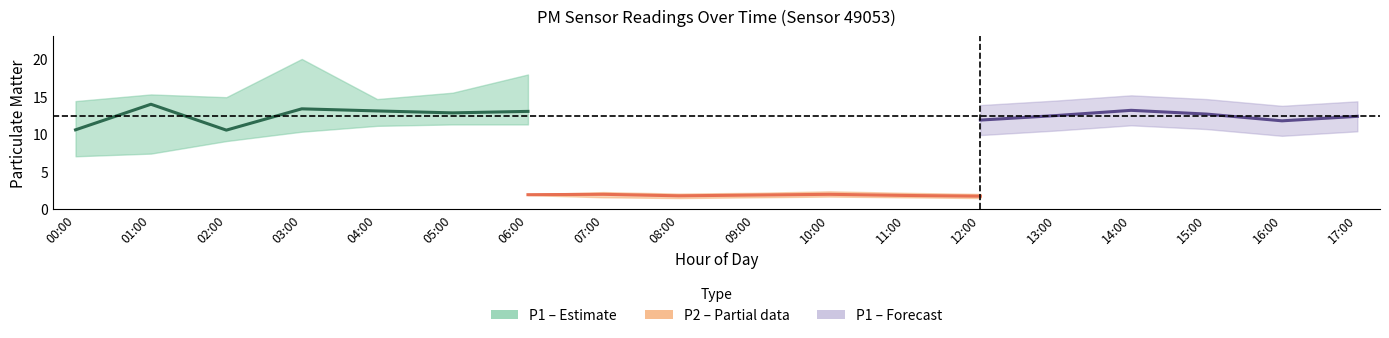

The value of P2_upper at 11:00 is 2.2. True or false?

True